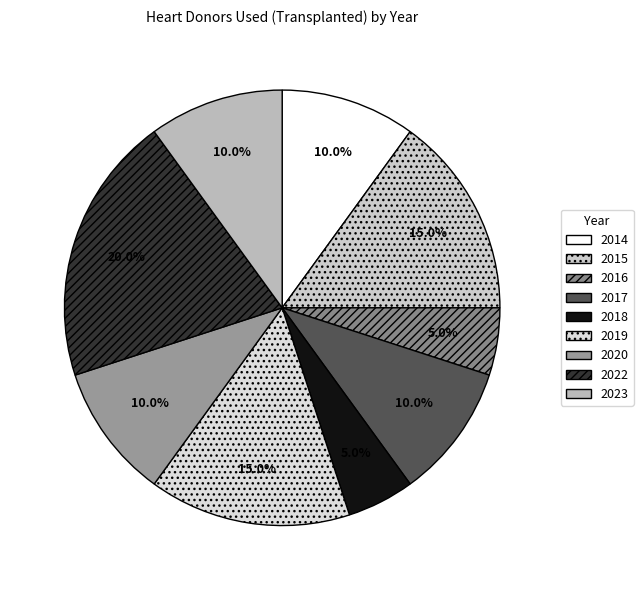

Do 2023 and 2018 together represent more than half of the pie?

No